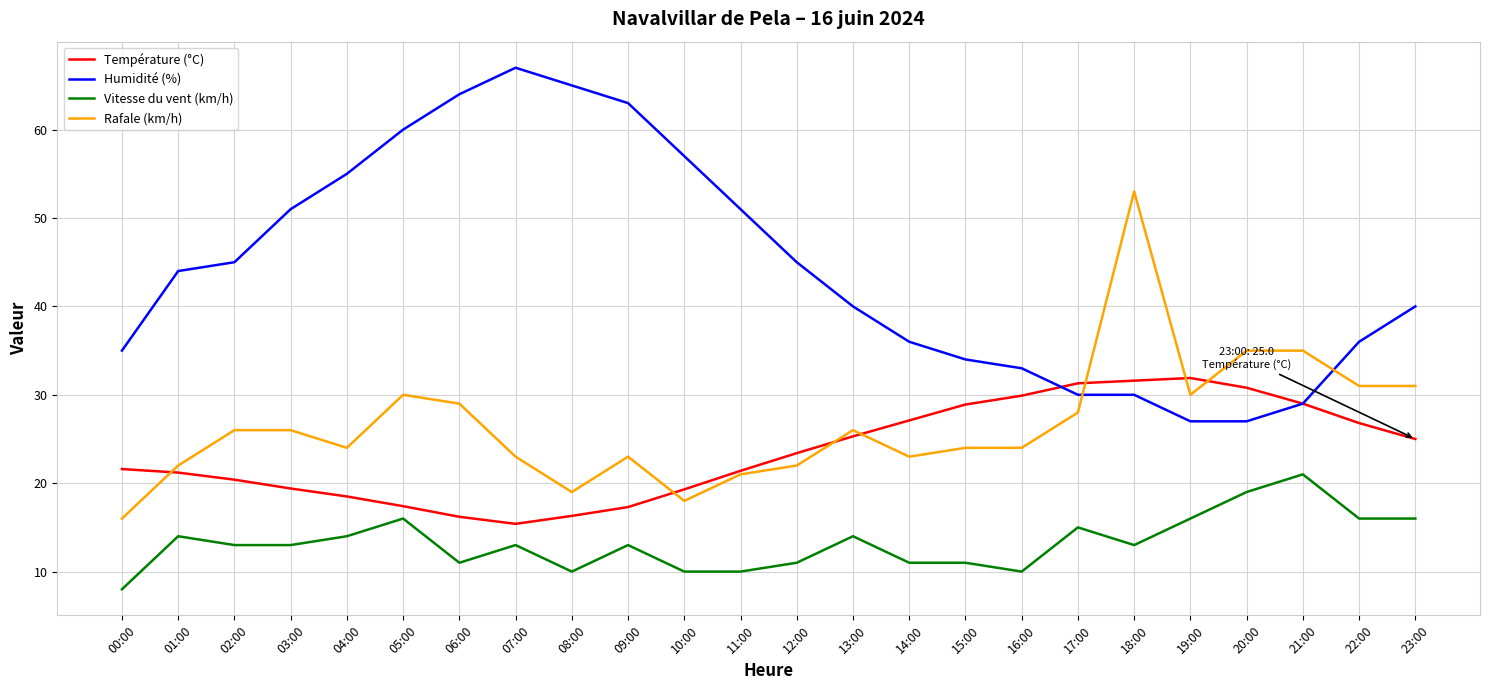

What position from the left is 03:00?

4